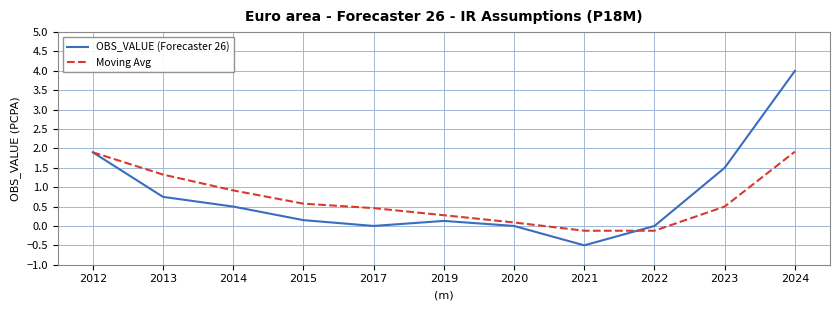

Read the Moving Avg value at 2023.

0.5